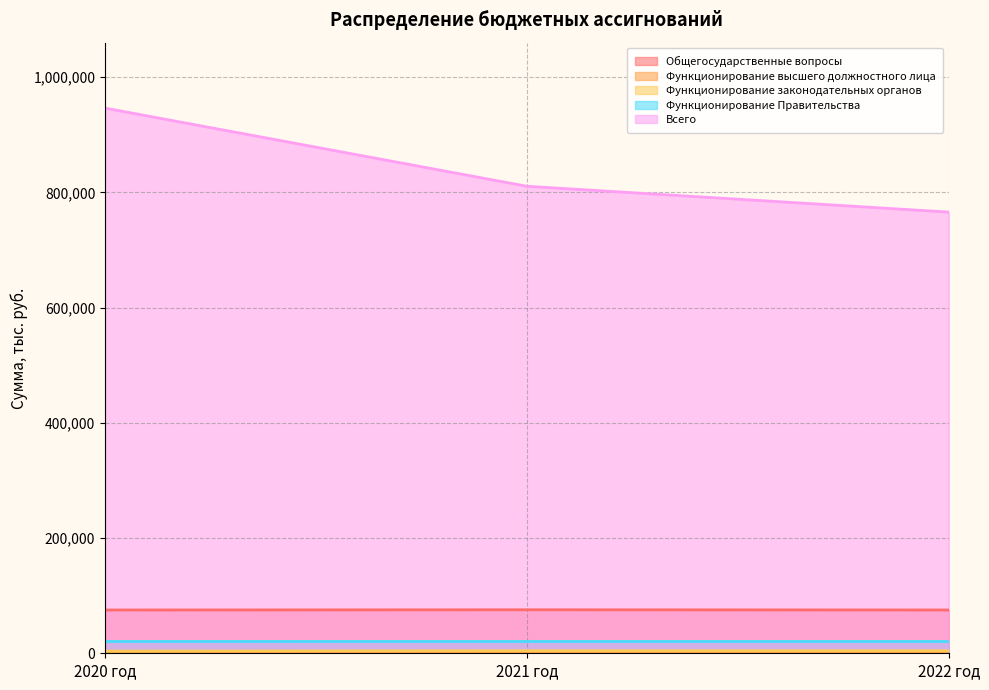

Where does the Общегосударственные вопросы series first go above 75161?

2021 год